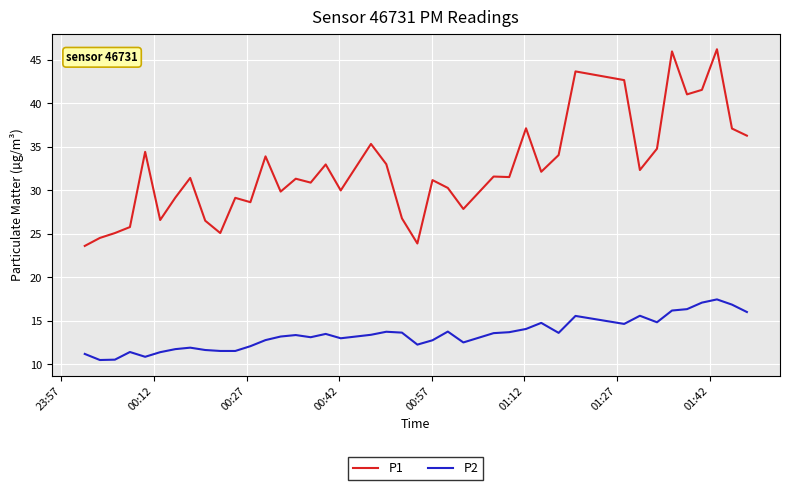

What is the difference between the maximum and minimum values in the P2 series?

7.0